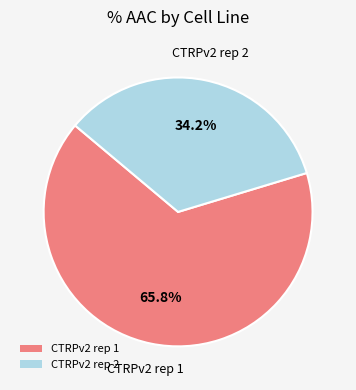

Combined, what portion of the pie is CTRPv2 rep 2 and CTRPv2 rep 1?

100.0%